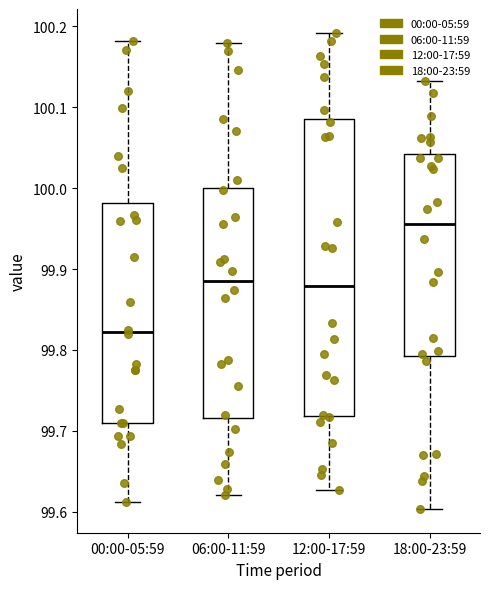

Which box has the lowest median line?

00:00-05:59